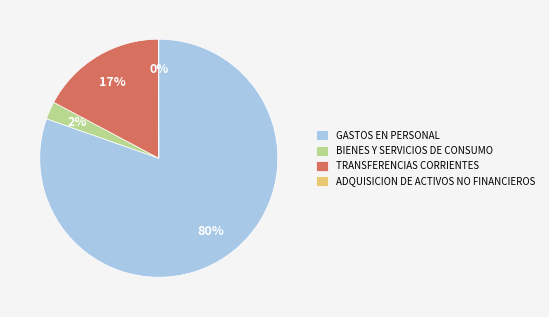

Which has a higher value, GASTOS EN PERSONAL or BIENES Y SERVICIOS DE CONSUMO?

GASTOS EN PERSONAL